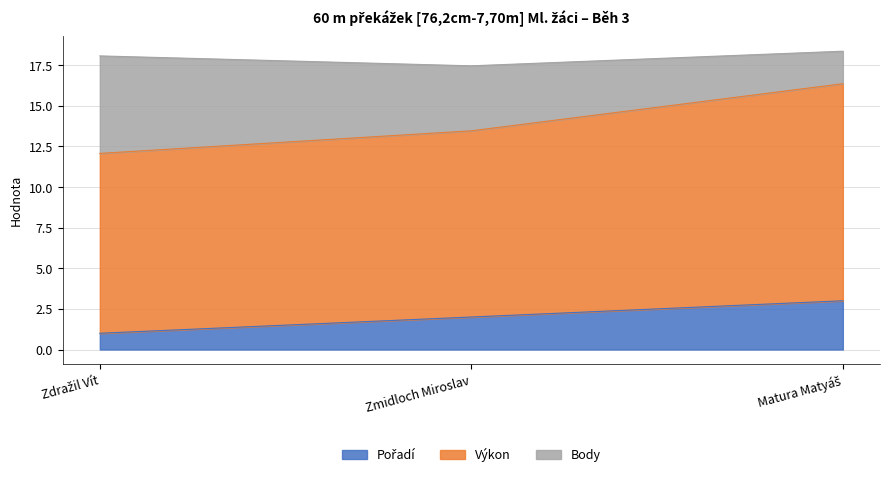

At how many categories does at least one series exceed 6?

3